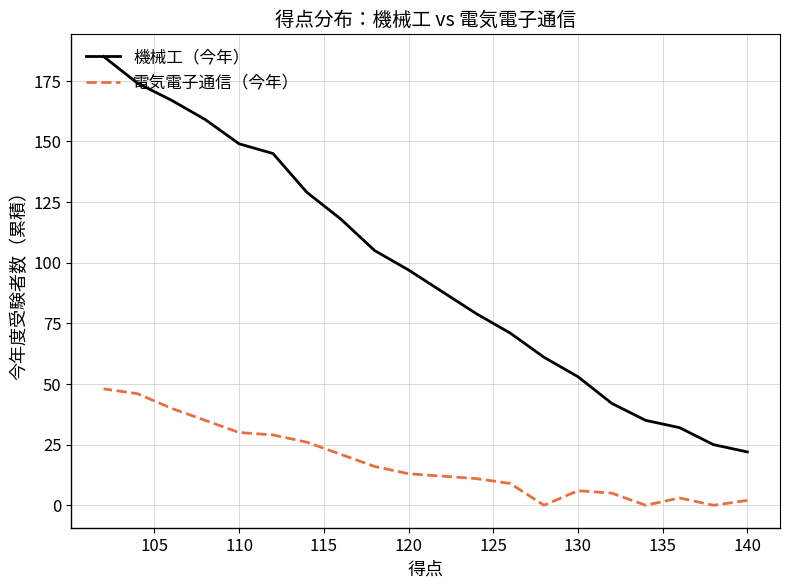

Rank the series at 140 from lowest to highest value.

電気電子通信（今年）, 機械工（今年）